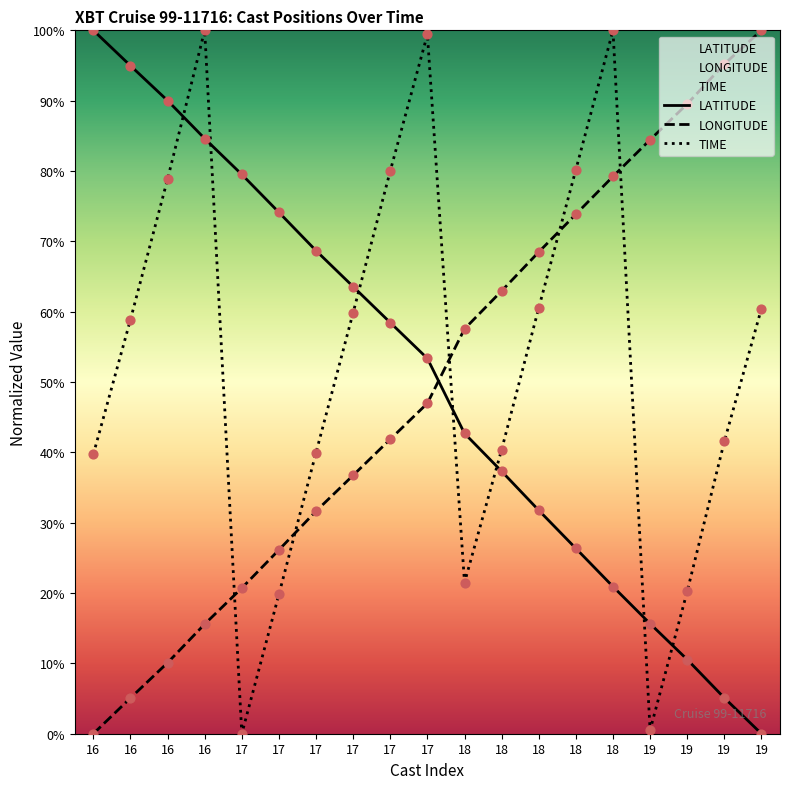

What are all the series names shown in the legend?

LATITUDE, LONGITUDE, TIME